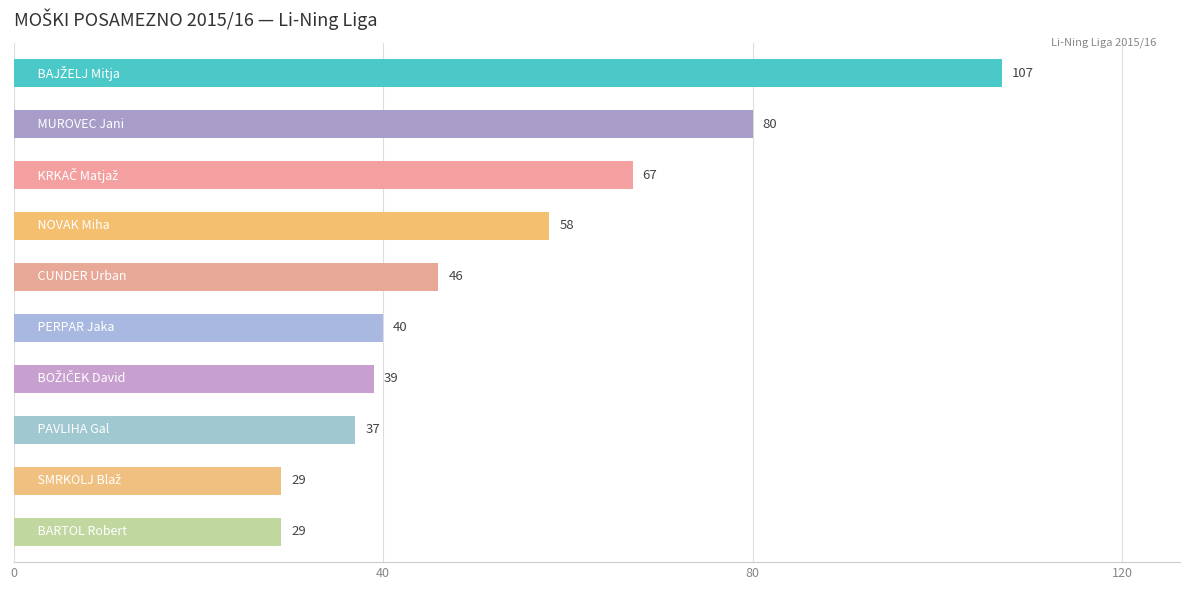

What is the difference between the maximum and second lowest values?

78